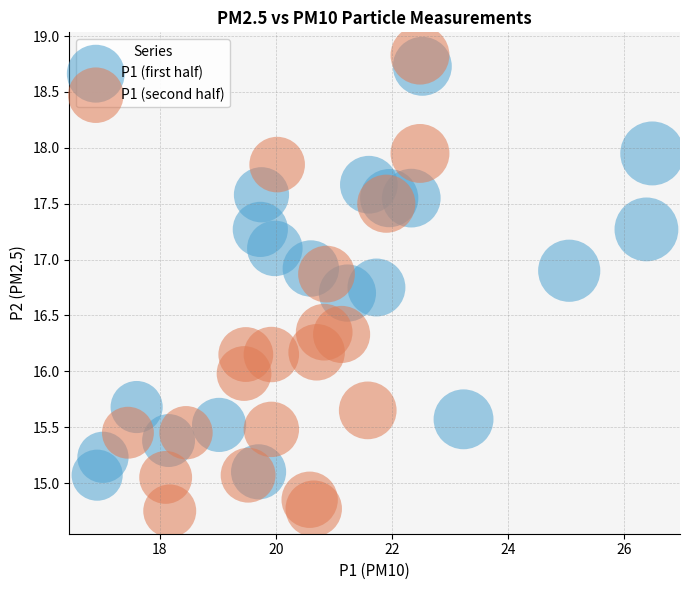

What are all the series names shown in the legend?

P1 (first half), P1 (second half)